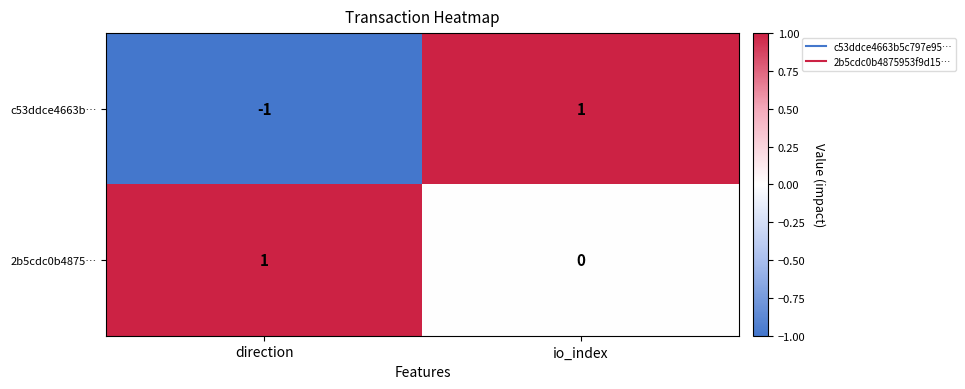

Reading left to right, list all the values displayed in this chart.

c53ddce4663b…: -1	1
2b5cdc0b4875…: 1	0